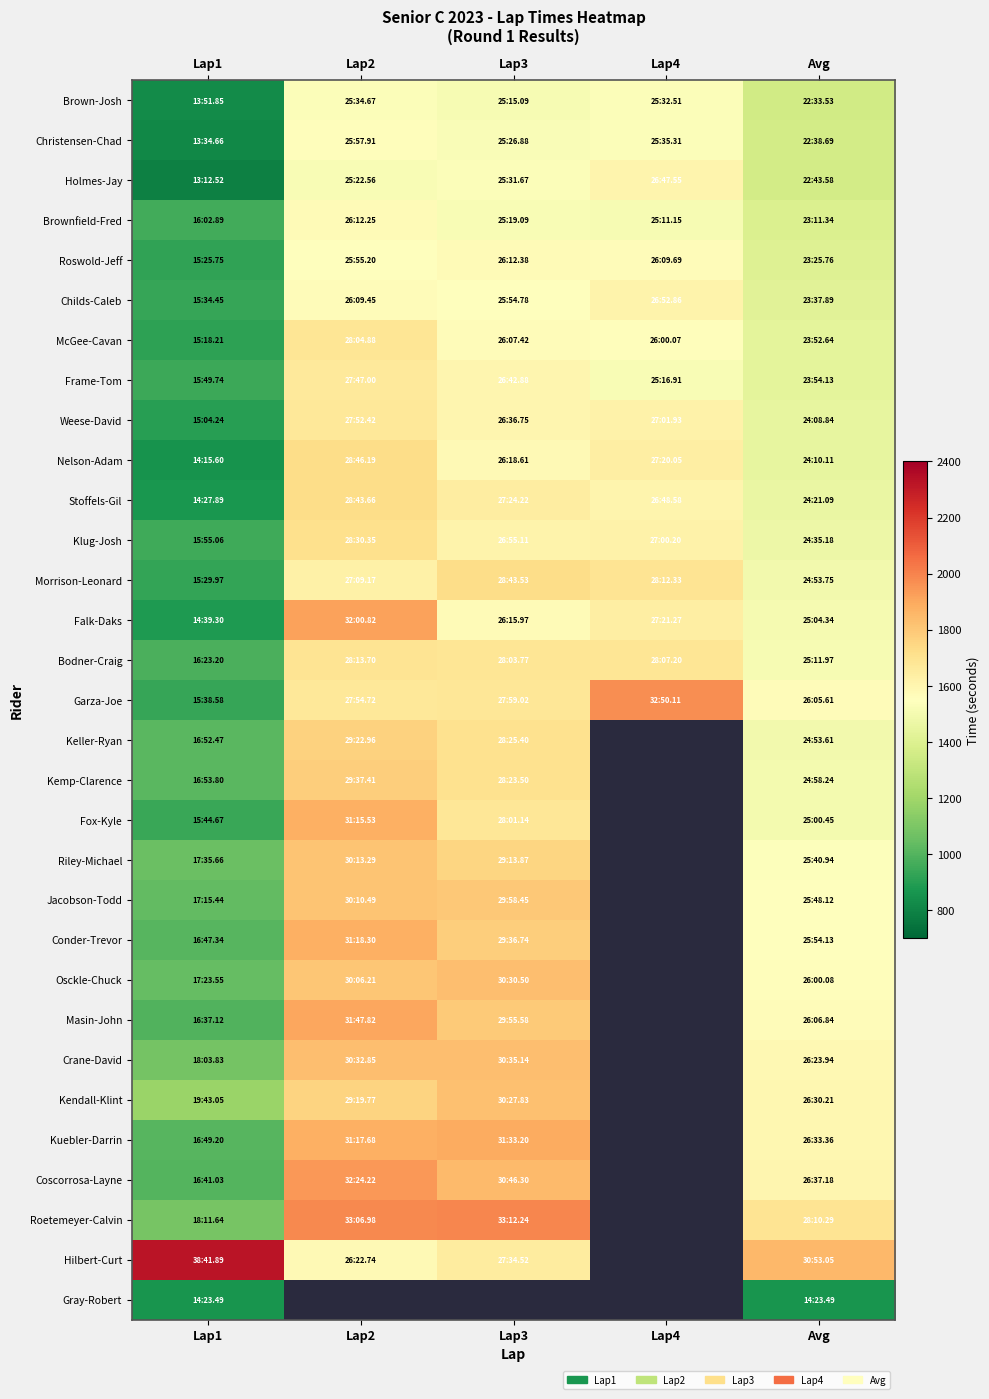

Which has a higher value, Lap4 or Lap3?

Lap4